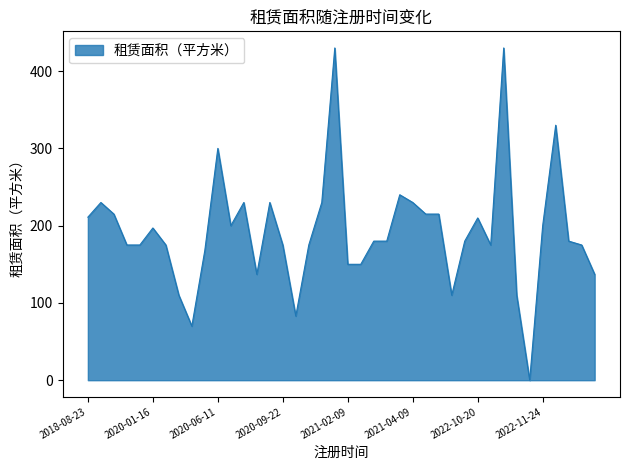

What is the difference between the maximum and minimum values?

430